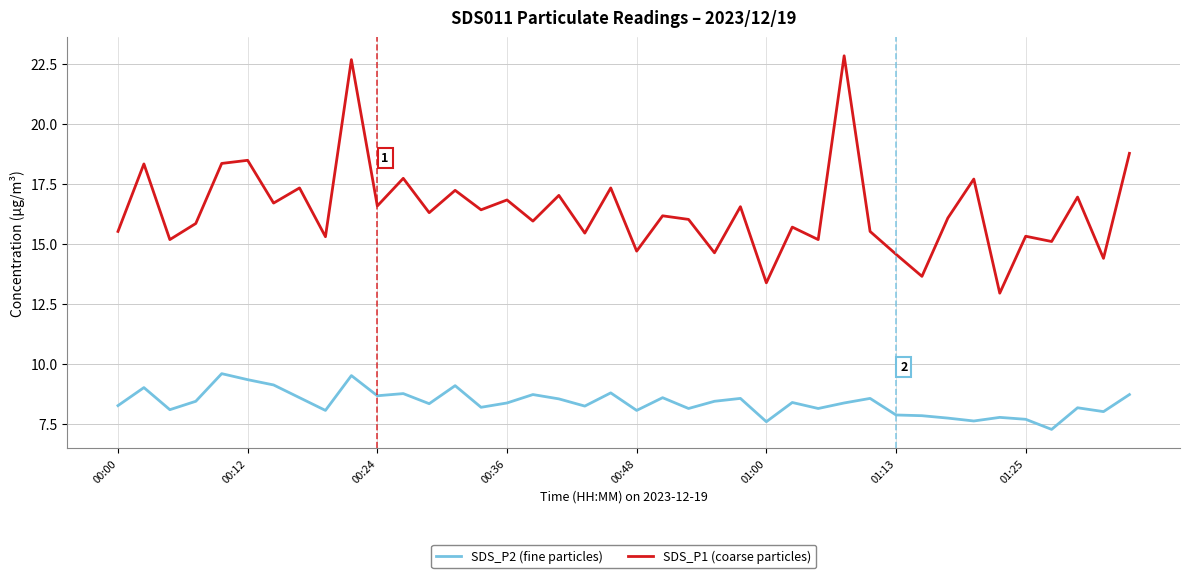

What is the minimum value shown in the chart?

7.3